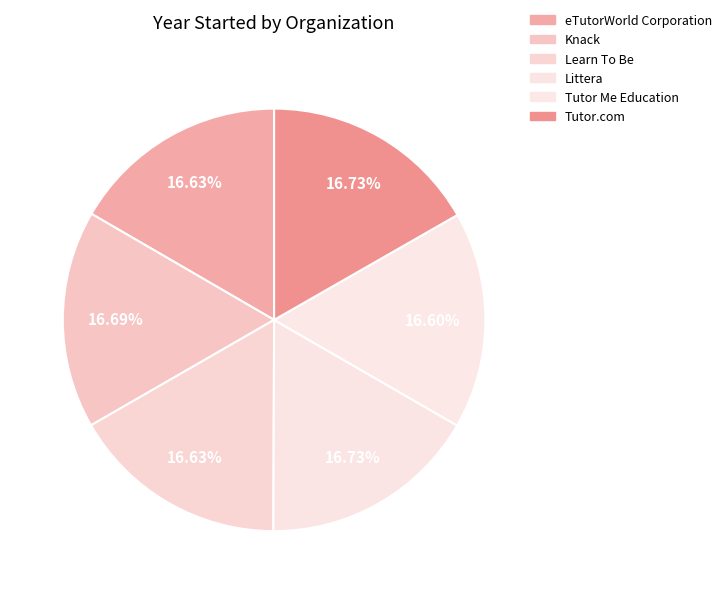

What is the total percentage of Learn To Be and Knack?

33.3%